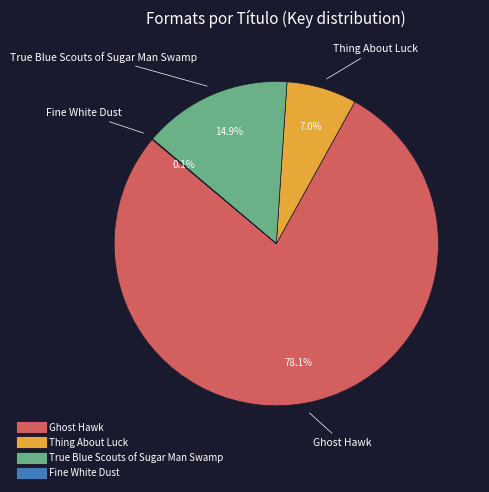

What is the largest slice in the pie chart?

Ghost Hawk